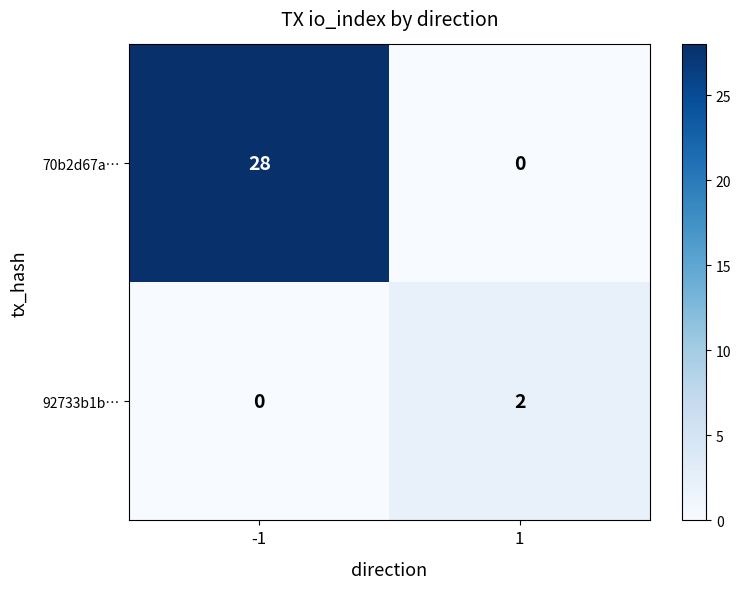

What is the sum of the 92733b1b… values at -1 and 1?

2